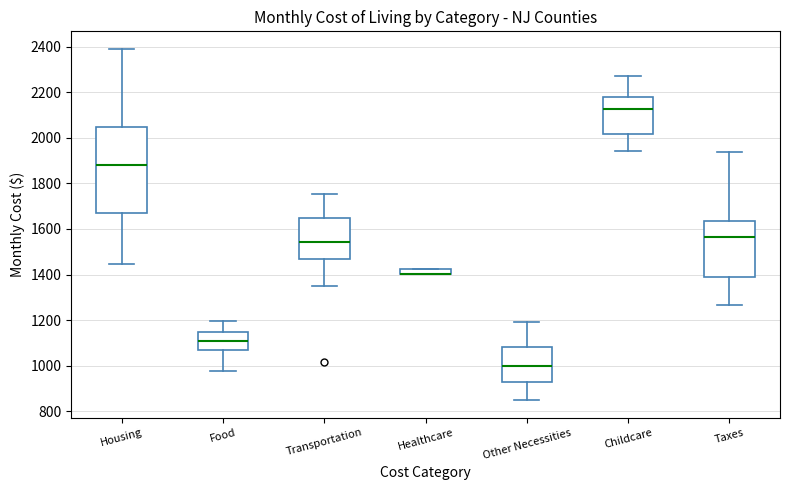

Where is the lower edge of the box for Healthcare on the y-axis? The values are not printed on the chart, so give them approximately, as read against the axis.

1400